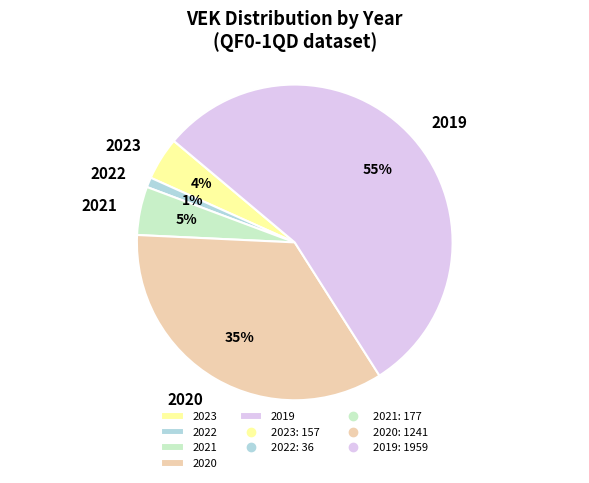

The 2019 slice represents 70% of the pie. True or false?

False